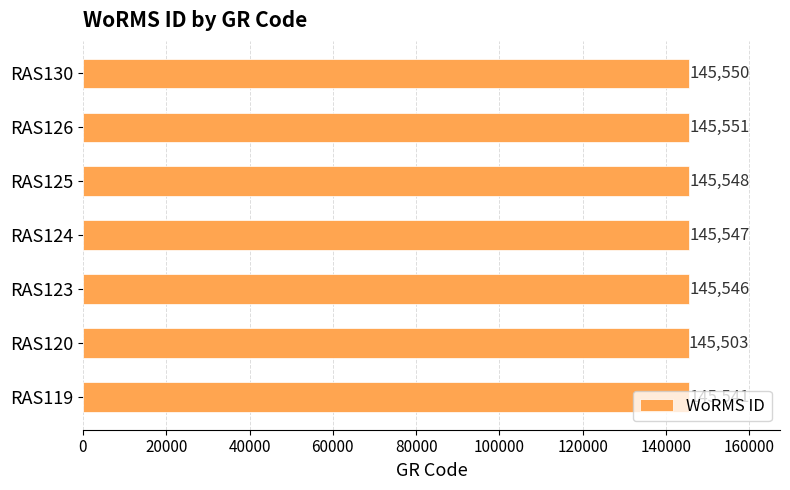

Approximately how many times larger is the value at RAS120 compared to RAS124?

1.0